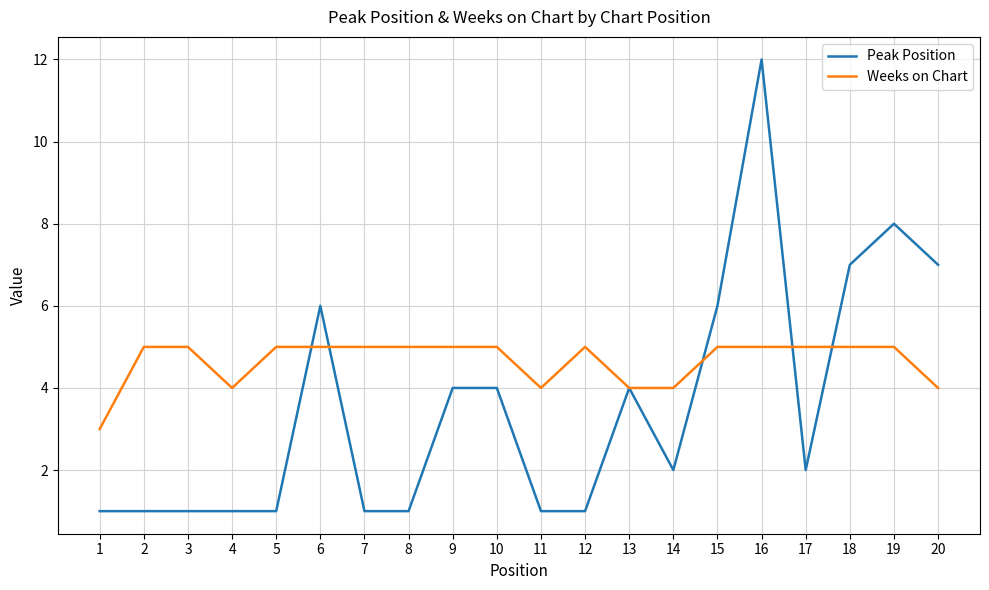

What is the approximate value of Weeks on Chart at 13?

4